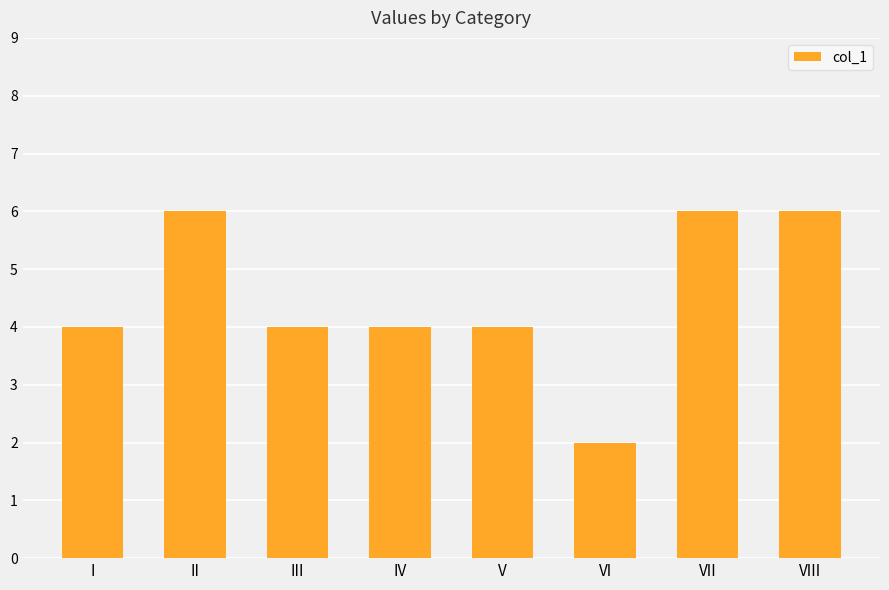

Approximately how many times larger is the value at IV compared to I?

1.0